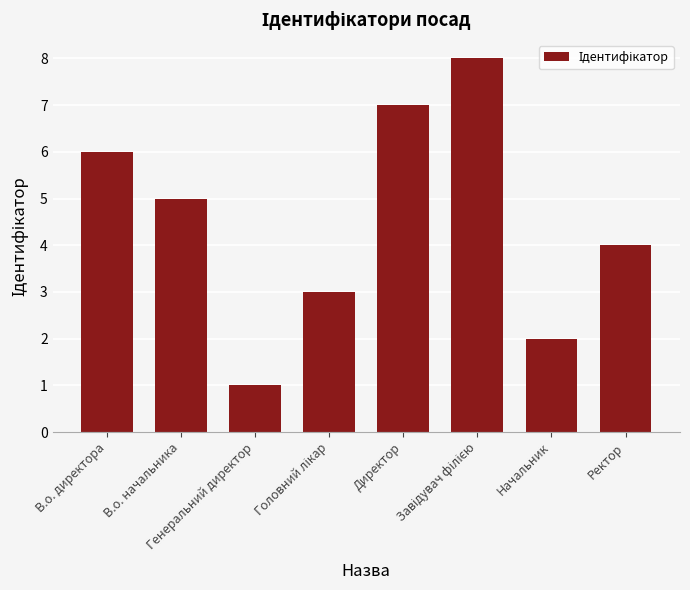

What is the sum of all values?

36